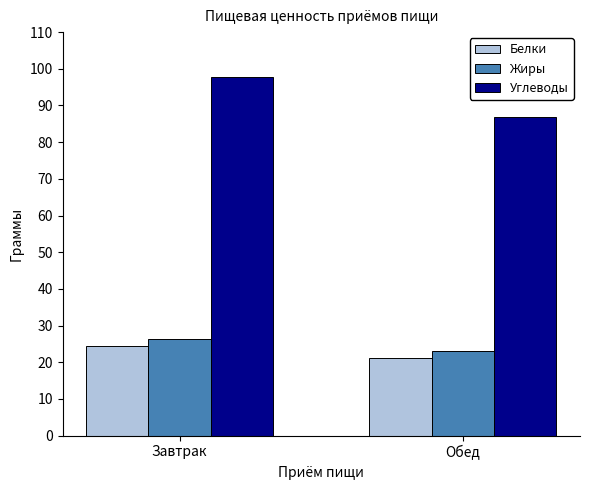

Are the bars horizontal?

No